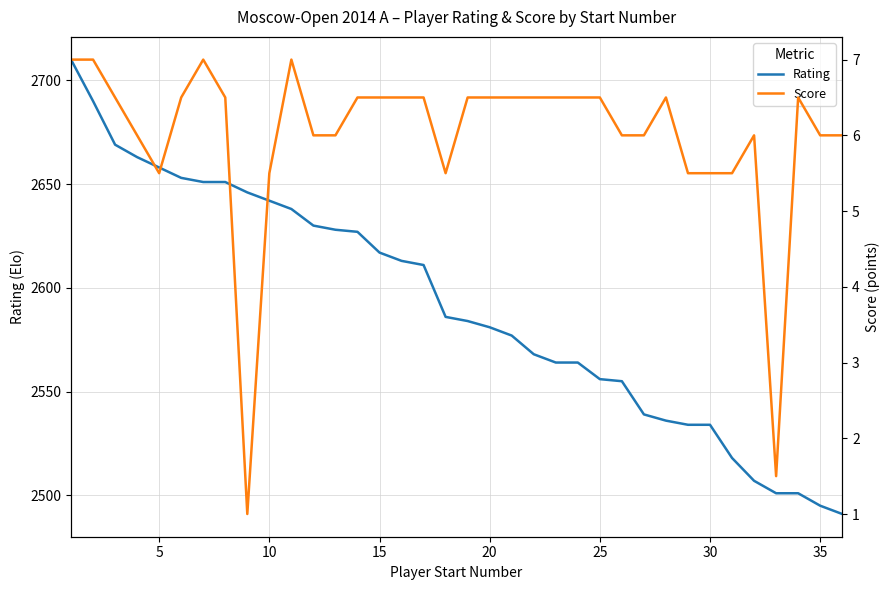

At how many categories does at least one series exceed 626?

36